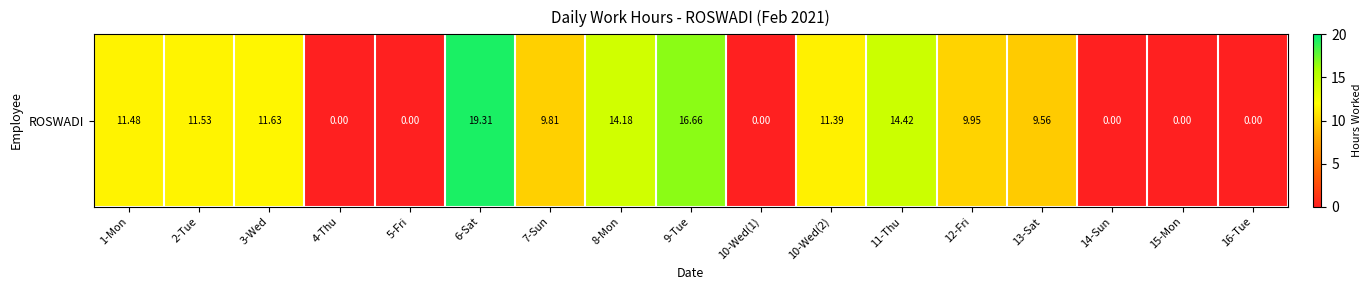

How many values are above zero?

11